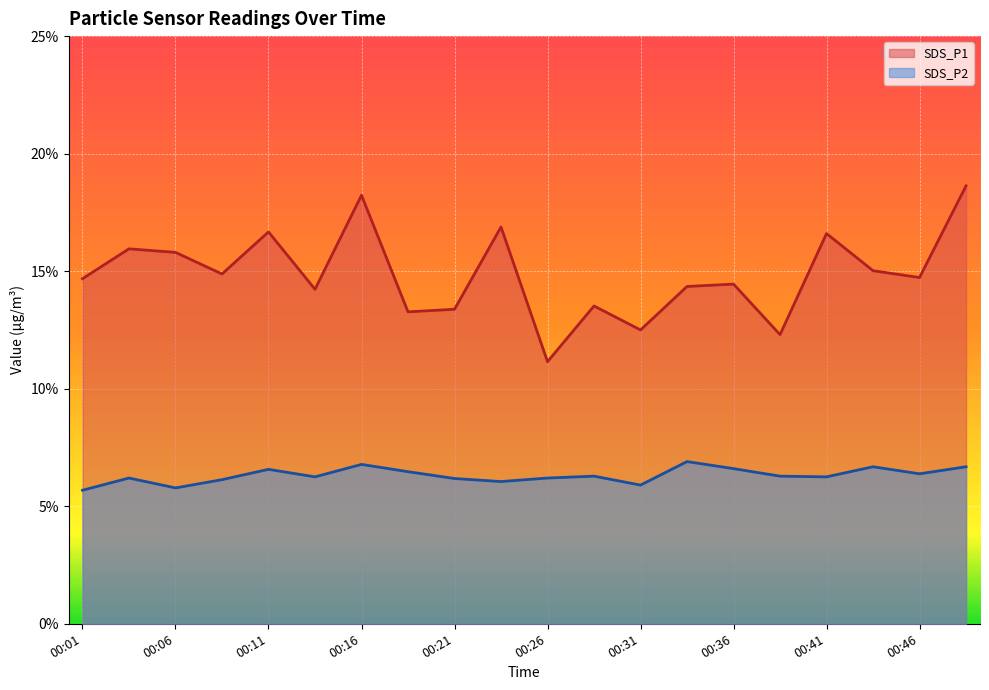

At which category is the sum across all series the highest?

00:48